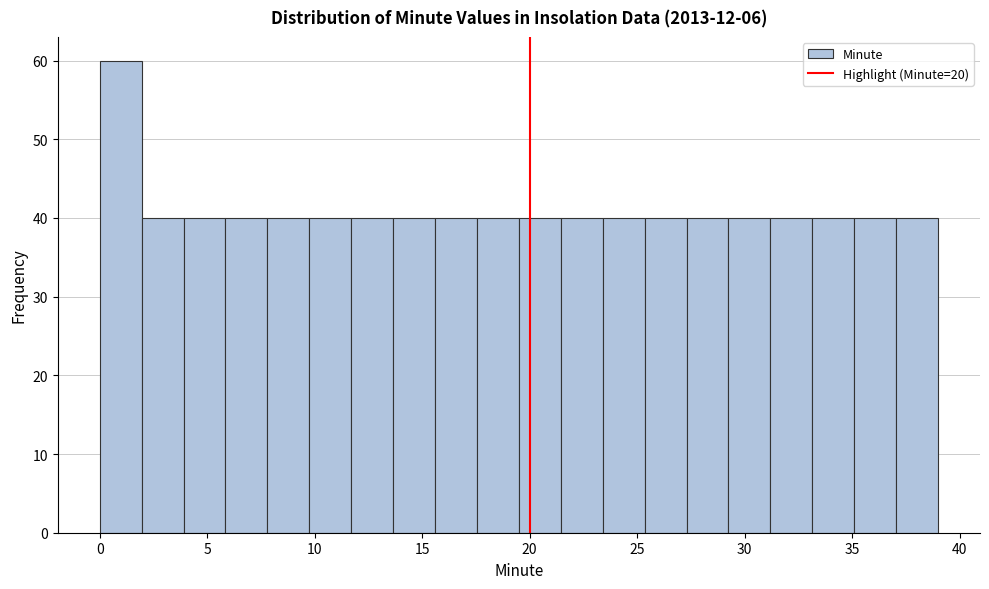

Read against the x-axis, roughly where is the centre of the tallest bar?

1.0